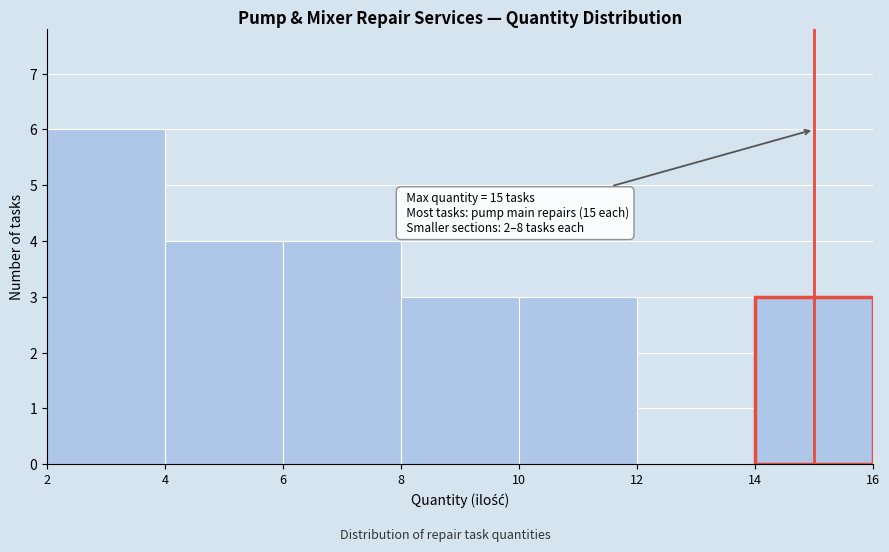

Which range on the x-axis has the tallest bar?

2 to 4